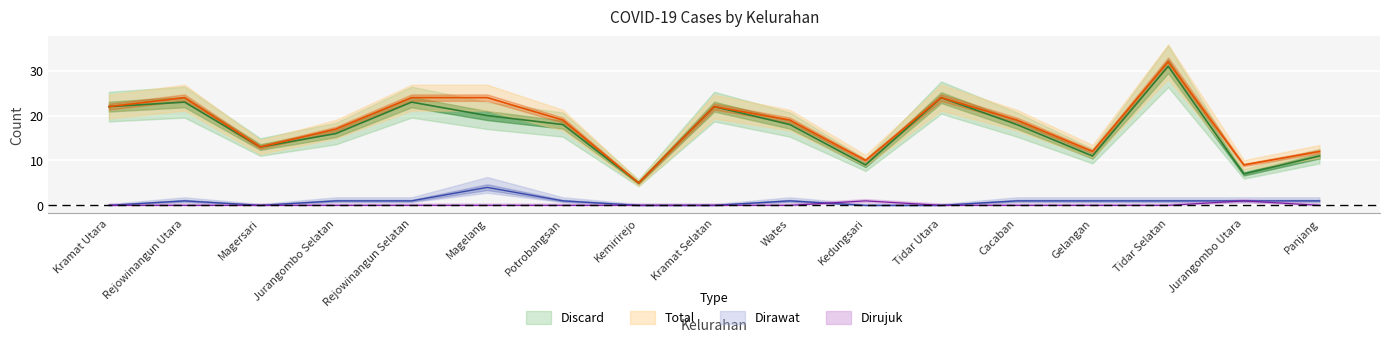

True or false: Dirawat and Total intersect in this chart.

False